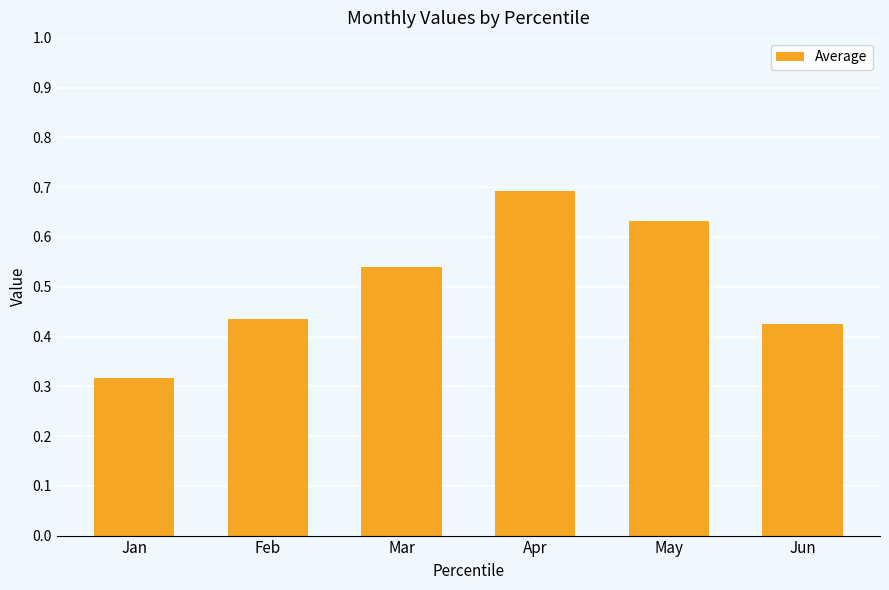

The chart shows a value of 1.1 at Apr. True or false?

False